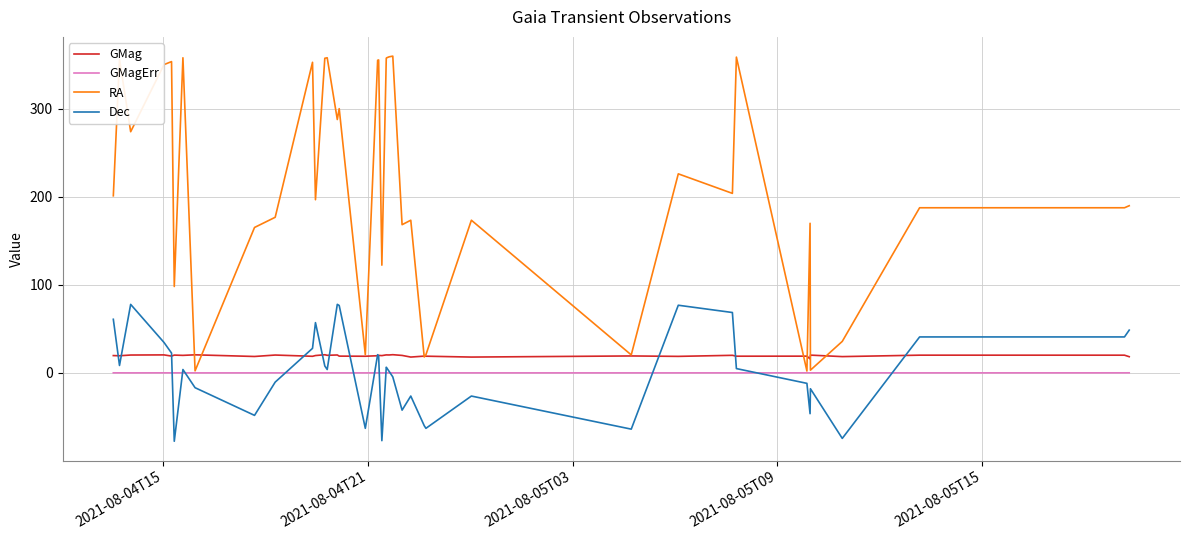

What is the difference between the maximum and minimum values in the RA series?

357.4